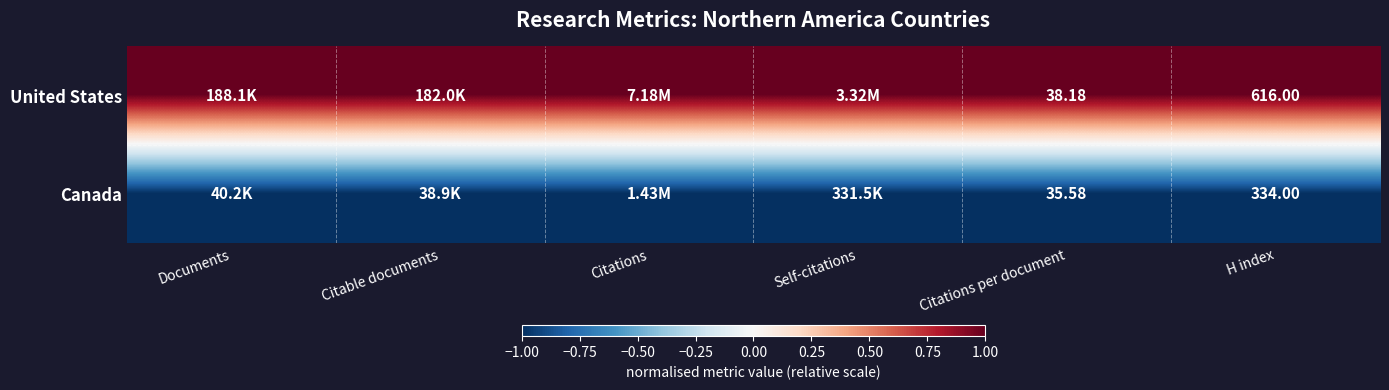

Rank the series at Citations per document from highest to lowest value.

United States, Canada